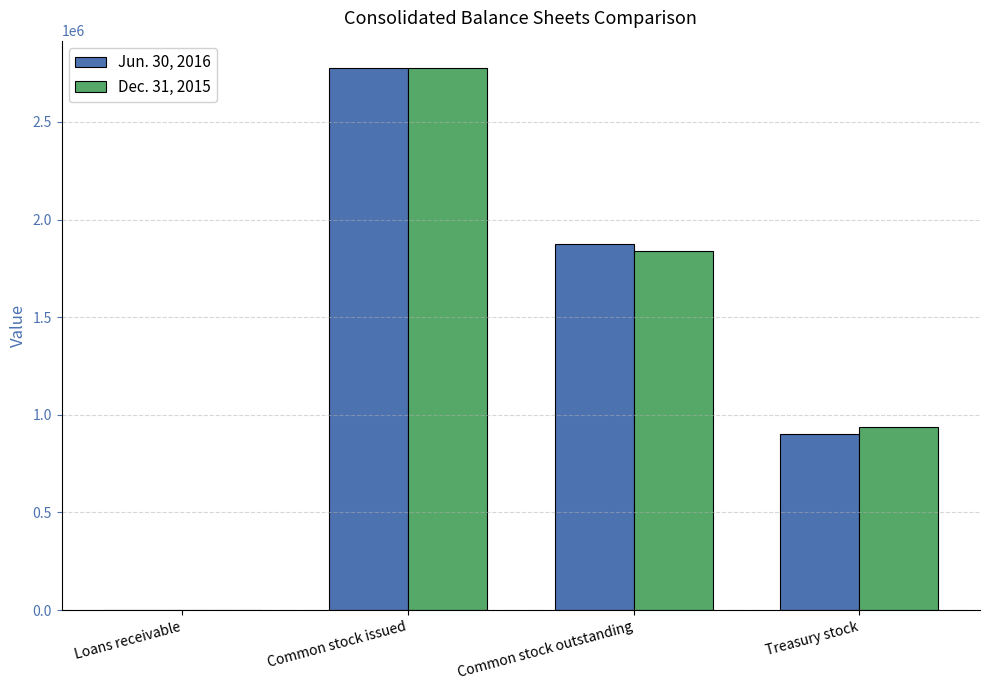

What are all the series names shown in the legend?

Jun. 30, 2016, Dec. 31, 2015